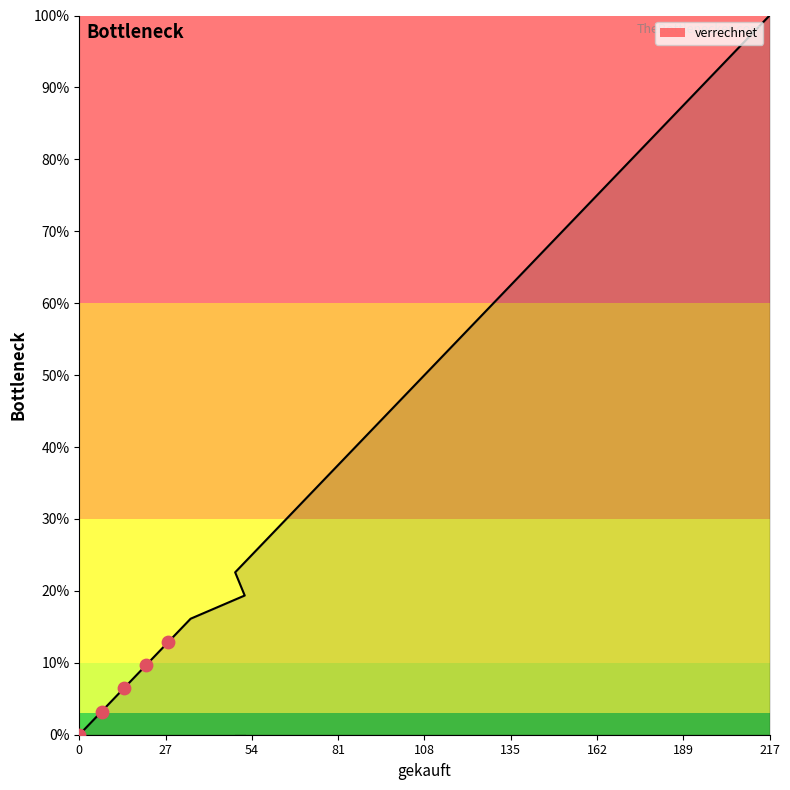

Approximately how many times larger is the value at 147 compared to 63?

2.3